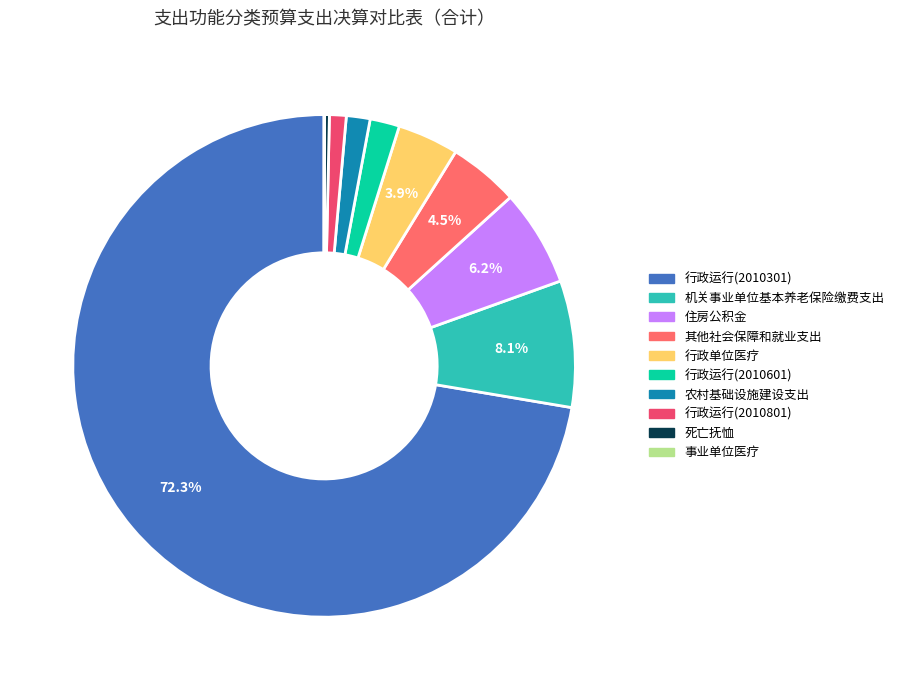

To the nearest percent, what percentage of the pie is 农村基础设施建设支出?

2%